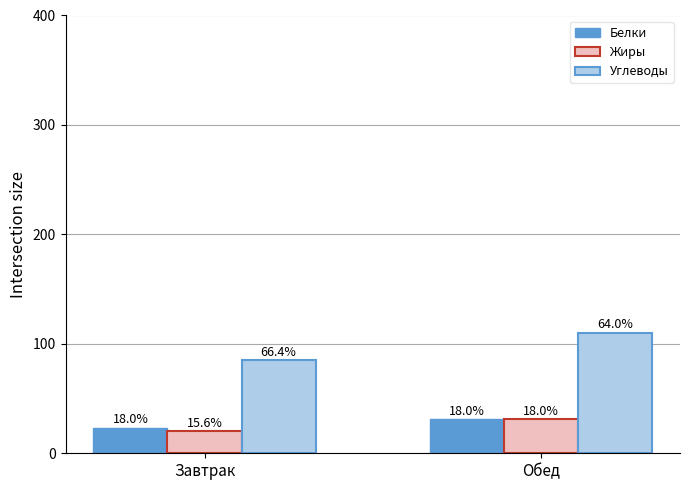

Reading right to left, list all the values displayed in this chart.

Белки: Обед=31	Завтрак=23
Жиры: Обед=31	Завтрак=20
Углеводы: Обед=110	Завтрак=85